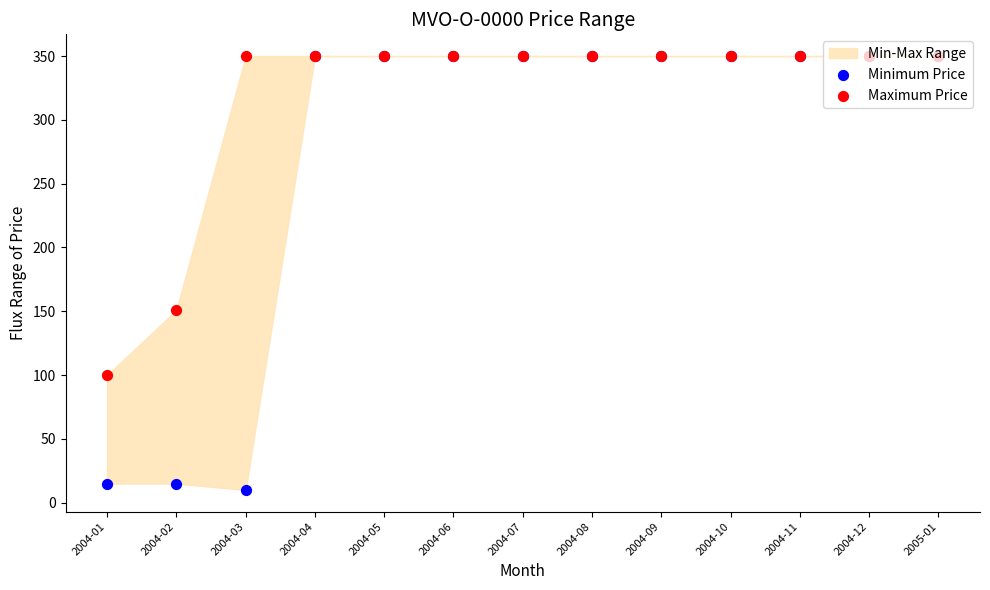

What is the total value across all series at 2004-04?

700